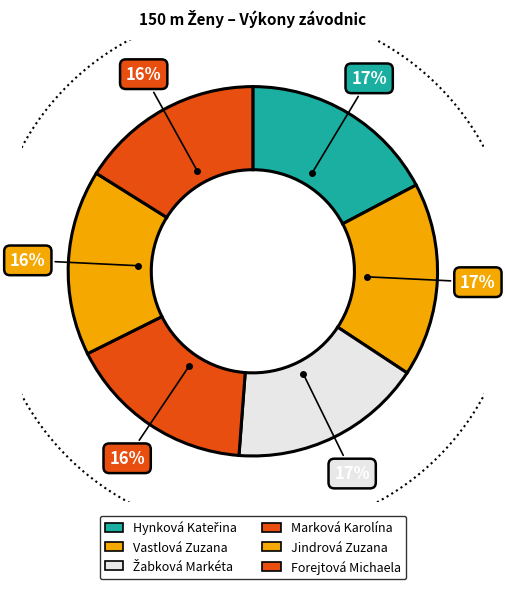

How many slices are in this pie chart?

6